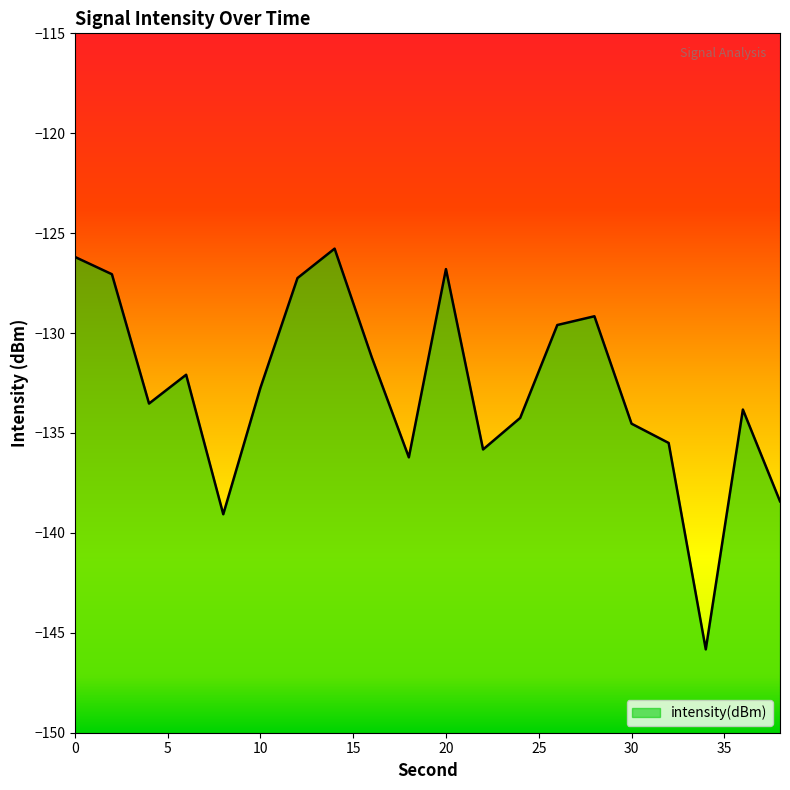

What is the difference between the second highest and second lowest values?

12.9